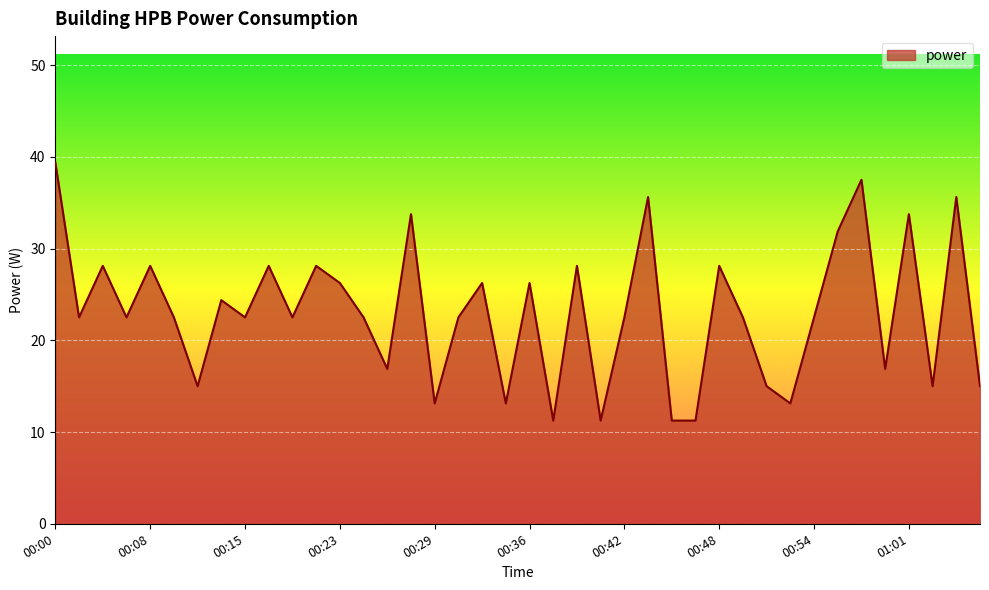

What is the difference between the maximum and minimum values?

28.1